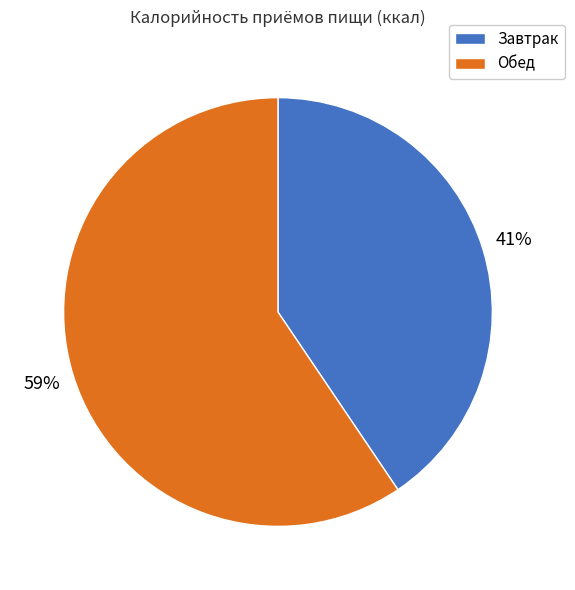

Which category accounts for the majority?

Обед